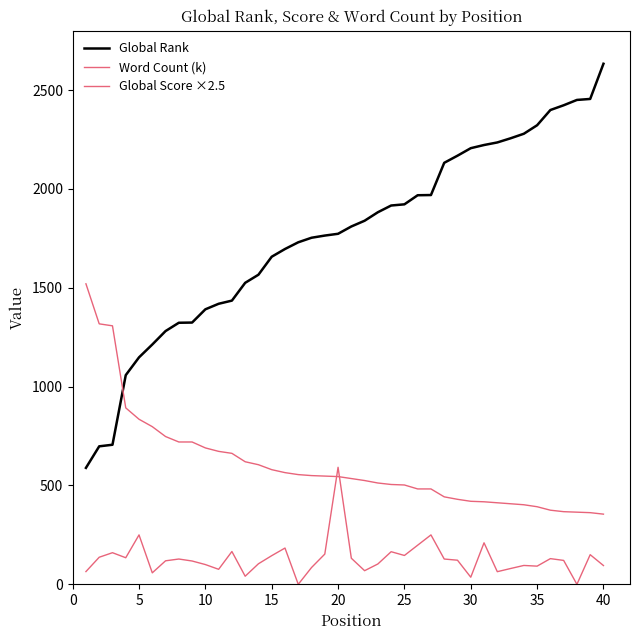

Reading left to right, extract all data points from this chart.

Global Rank: 589.0	698.0	706.0	1058.0	1148.0	1213.0	1281.0	1323.0	1324.0	1391.0	1419.0	1435.0	1525.0	1566.0	1657.0	1696.0	1730.0	1753.0	1764.0	1773.0	1810.0	1839.0	1882.0	1916.0	1922.0	1968.0	1969.0	2132.0	2168.0	2206.0	2222.0	2235.0	2256.0	2279.0	2322.0	2399.0	2423.0	2450.0	2455.0	2633.0
Word Count (k): 64.5	137.0	160.0	134.5	250.0	58.1	119.0	128.0	118.0	100.0	76.0	166.0	41.0	104.0	145.0	183.5	0.0	85.0	153.0	592.0	132.0	69.0	103.0	165.0	146.0	198.0	250.0	128.0	122.0	36.0	210.0	64.0	80.0	95.5	92.0	130.0	121.0	0.0	150.0	95.0
Global Score ×2.5: 1520.0	1317.5	1307.5	892.5	835.0	797.5	747.5	720.0	720.0	690.0	672.5	662.5	620.0	605.0	580.0	565.0	555.0	550.0	547.5	545.0	535.0	525.0	512.5	505.0	502.5	482.5	482.5	442.5	430.0	420.0	417.5	412.5	407.5	402.5	392.5	375.0	367.5	365.0	362.5	355.0